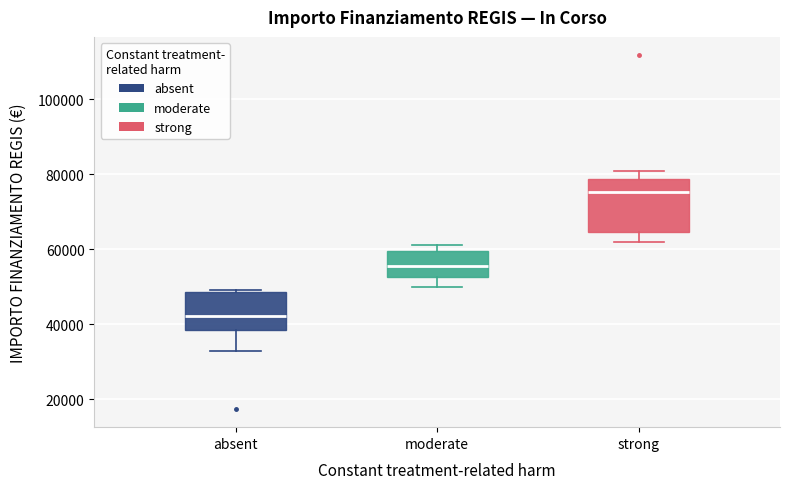

Reading left to right, transcribe this box plot: for each box, give where its median line is, the range the box spans, and where its two whiskers end, as read against the y-axis. The values are not printed on the chart, so give them approximately, as read against the axis.

absent: median 42000, box 38000 to 48000, whiskers 32000 to 50000
moderate: median 56000, box 52000 to 60000, whiskers 50000 to 62000
strong: median 76000, box 64000 to 78000, whiskers 62000 to 80000